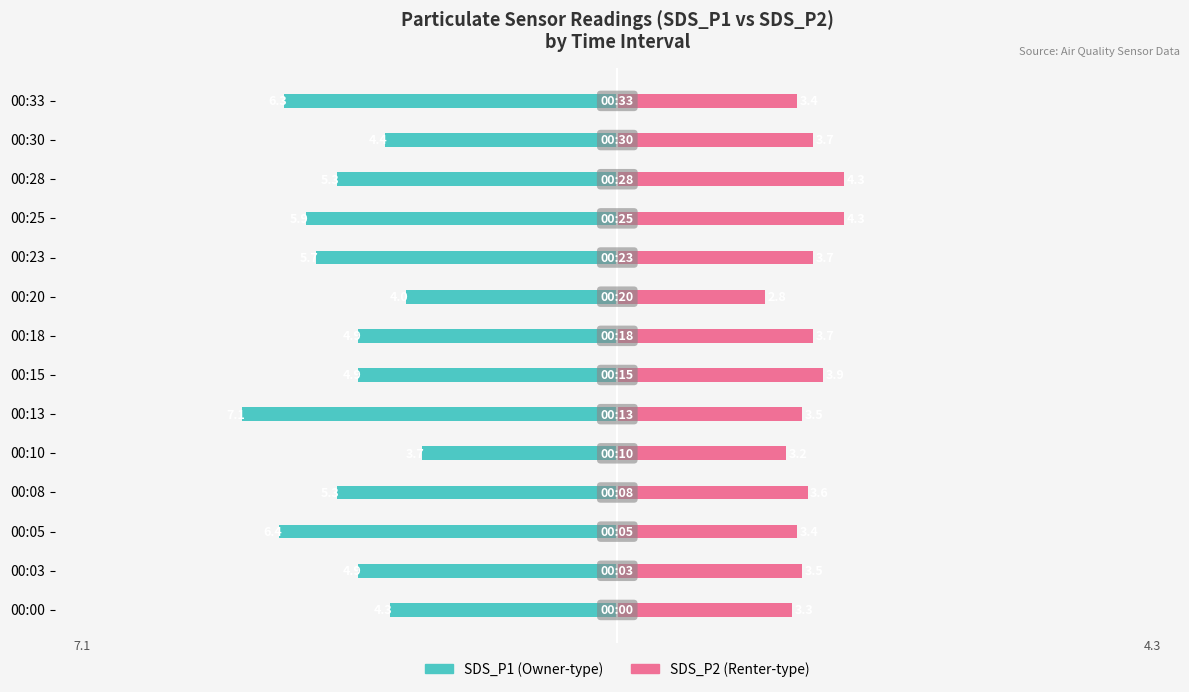

What are all the series names shown in the legend?

SDS_P1, SDS_P2